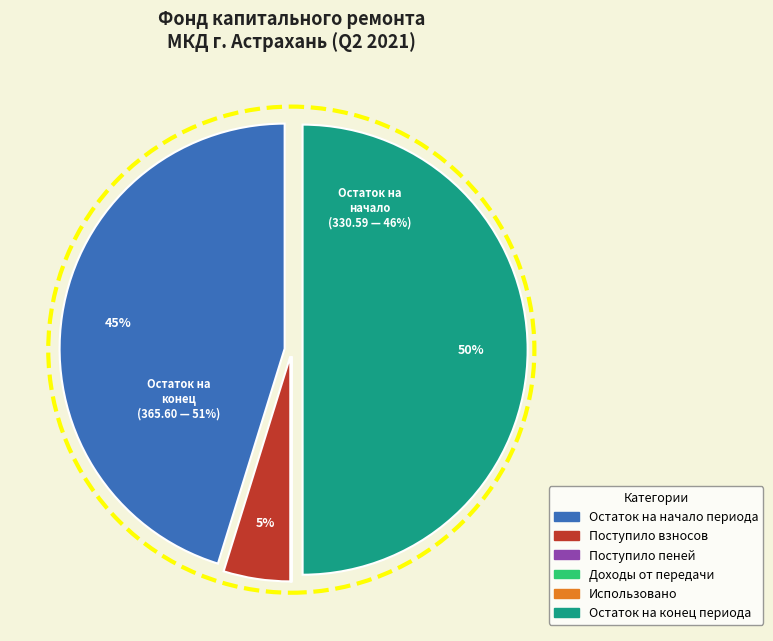

To the nearest percent, what portion does Остаток на конец периода represent?

50%